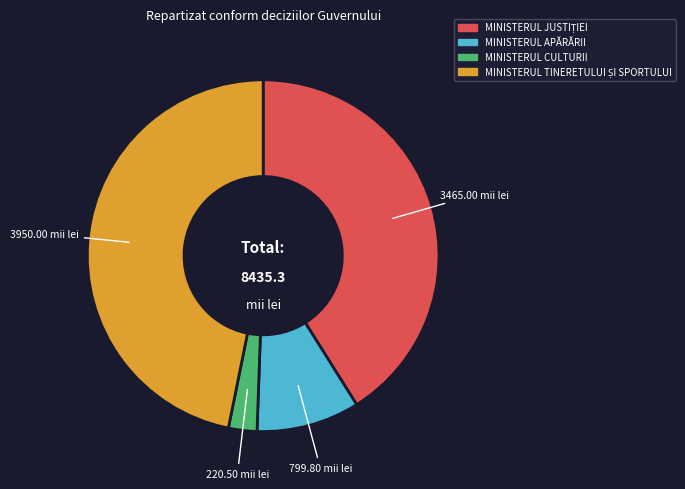

What is the smallest slice in the pie chart?

MINISTERUL CULTURII